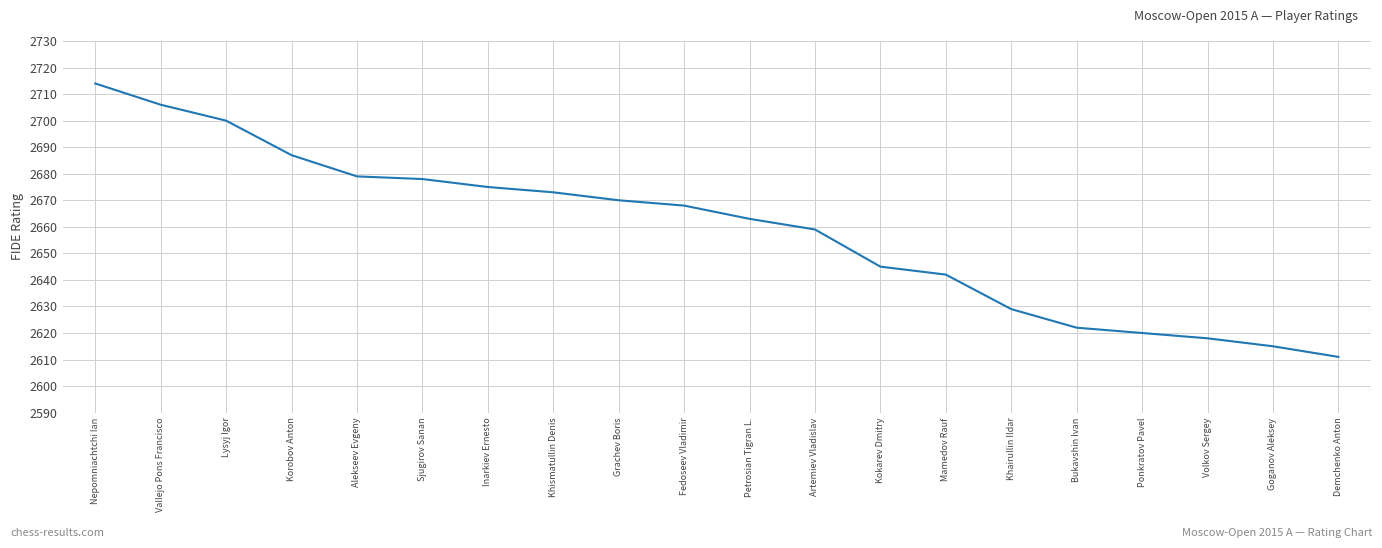

What is the maximum value shown in the chart?

2714